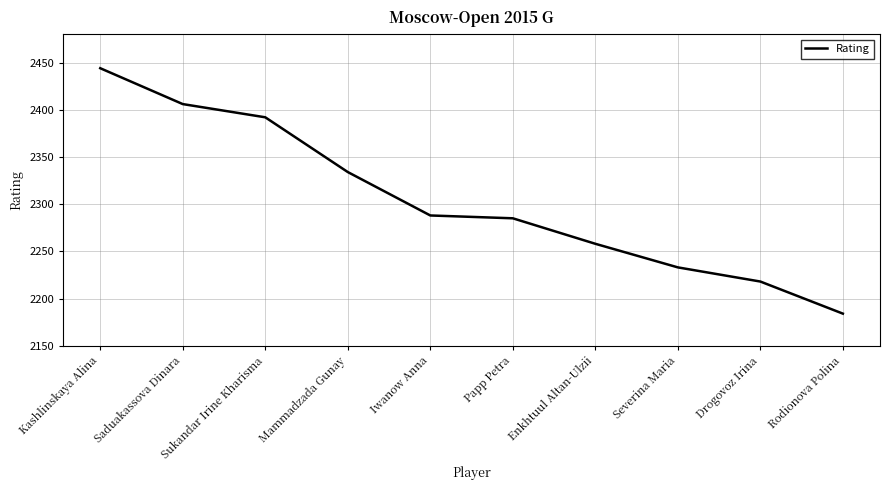

At which category does the chart reach its peak across all series?

Kashlinskaya Alina